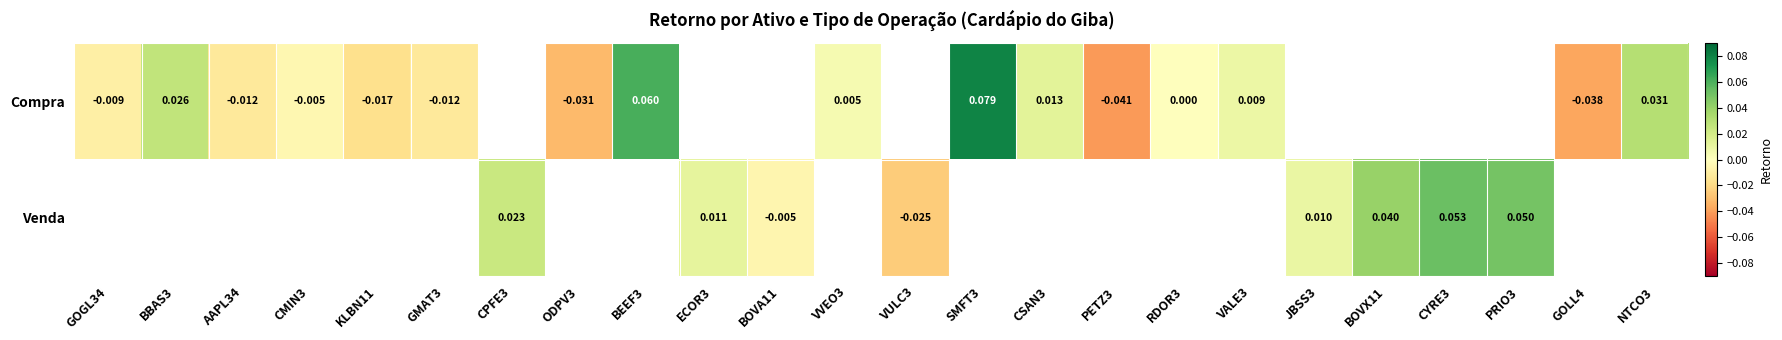

List the series in order of their overall mean, lowest first.

Compra, Venda